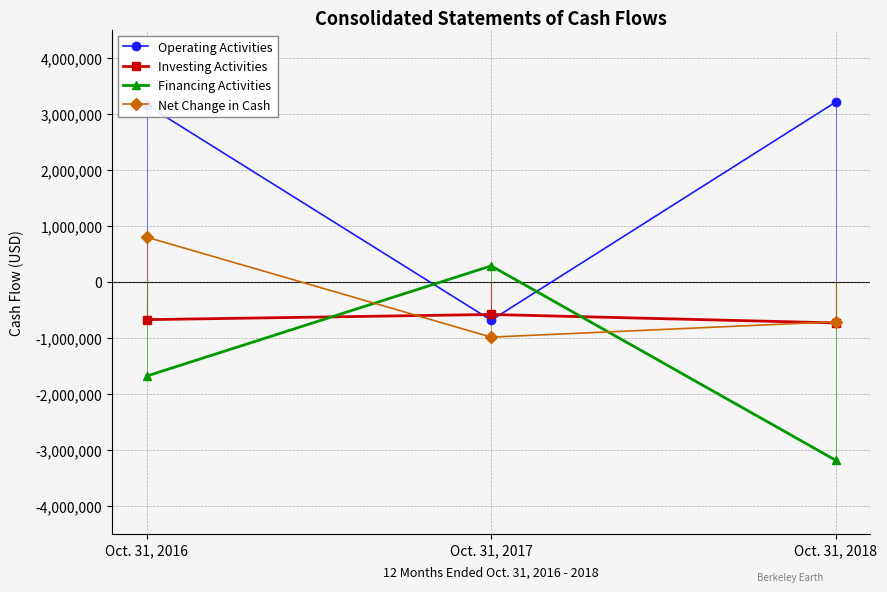

At which category is the sum across all series the highest?

Oct. 31, 2016